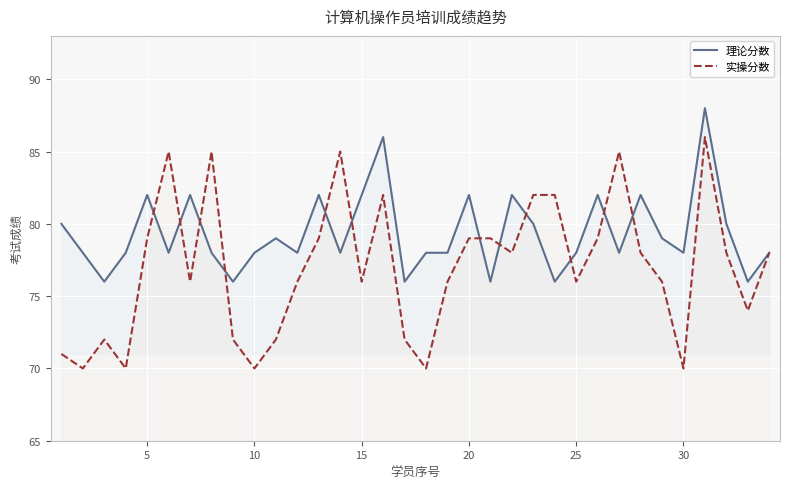

Which series has the largest total across all categories?

理论分数